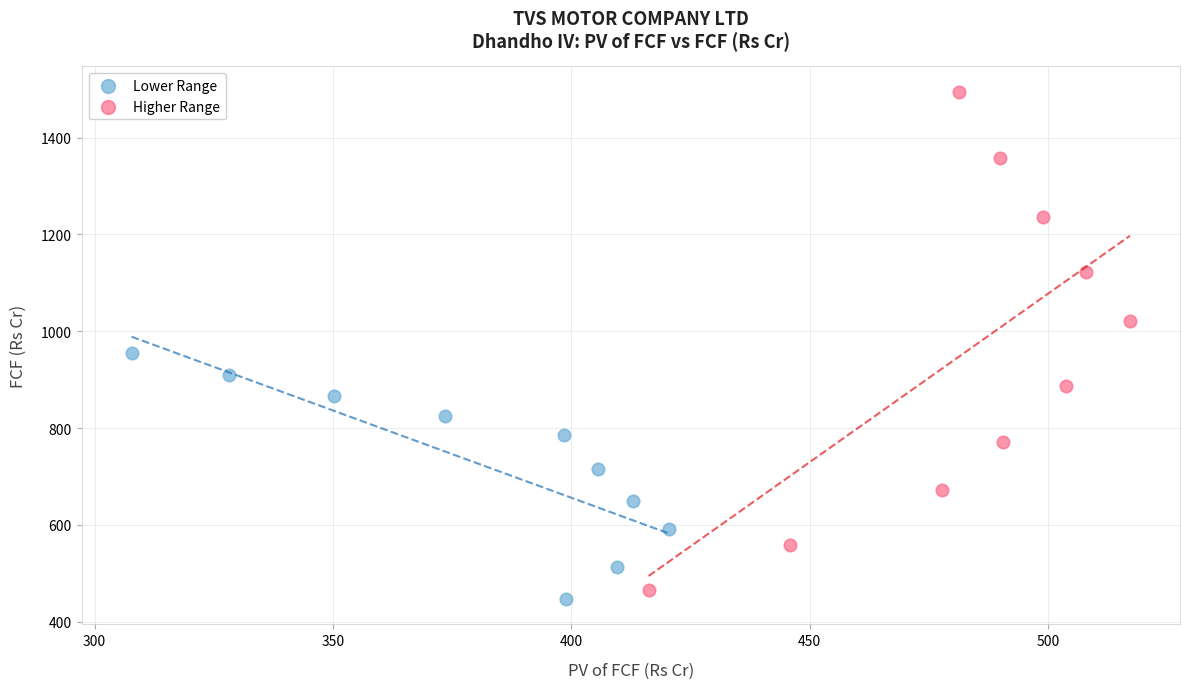

Which series has the widest spread of Y values?

Higher Range